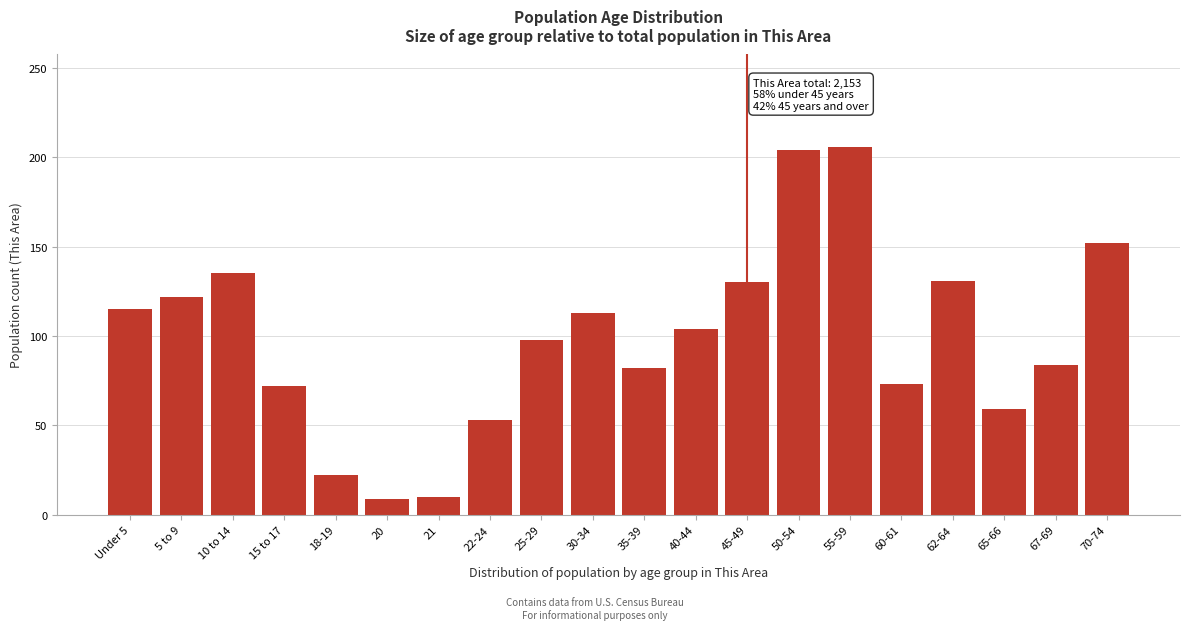

What is the average value?

99